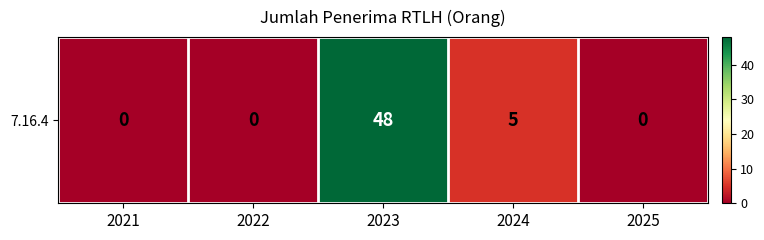

Count the number of categories in the chart.

5